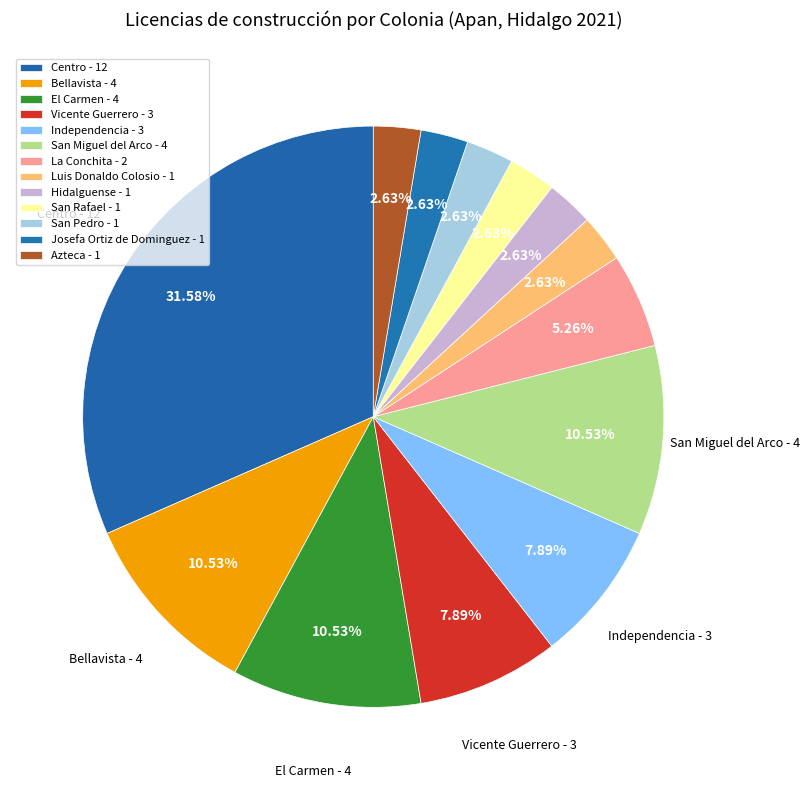

What is the smallest slice in the pie chart?

Luis Donaldo Colosio